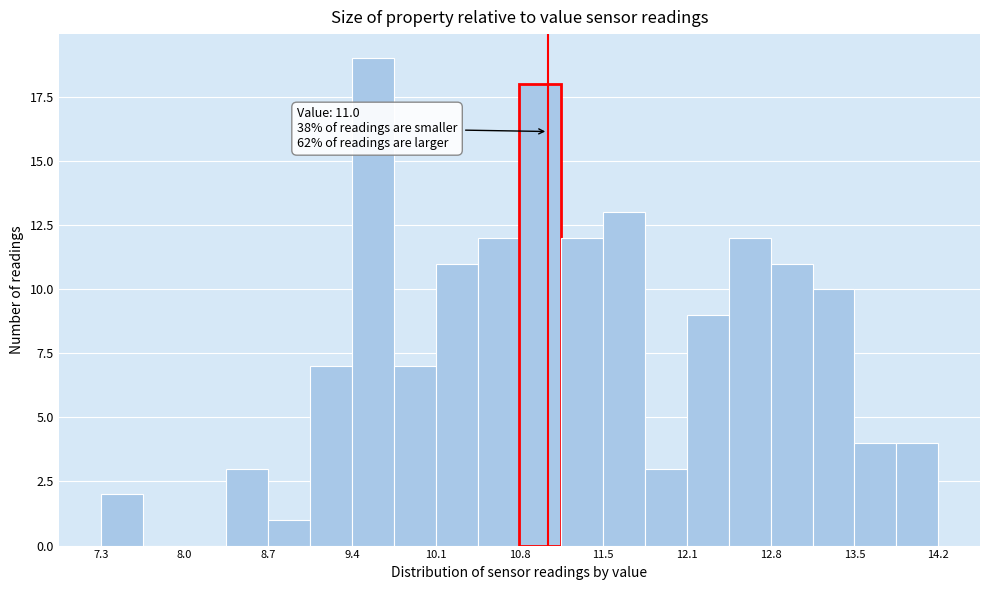

Around what value on the x-axis is the tallest bar? Give the approximate position of its centre, as read against the axis.

9.6